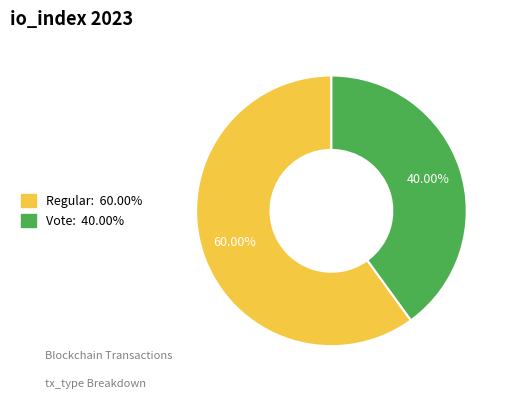

To the nearest percent, what is the difference between the largest and smallest slice percentages?

20%